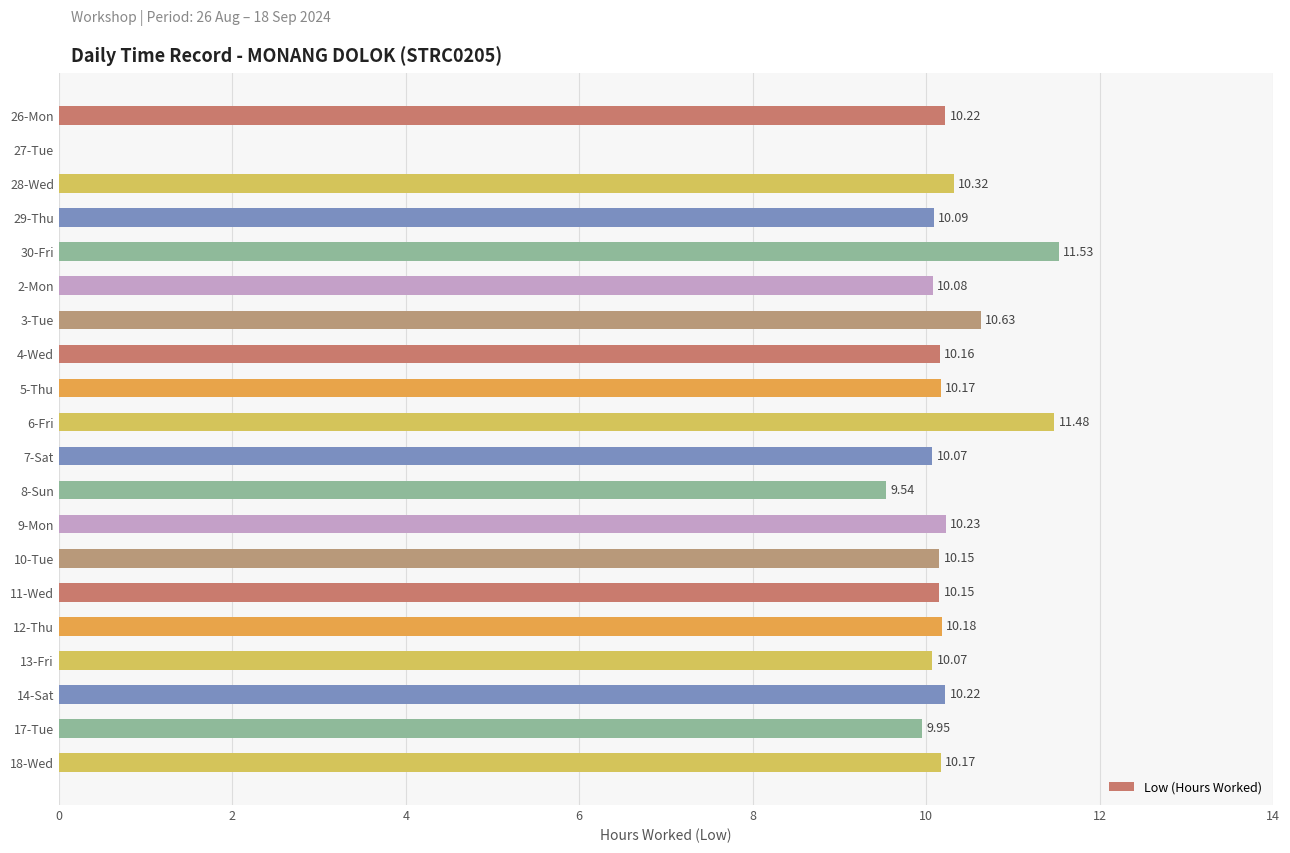

What is the ratio of the value at 3-Tue to the value at 11-Wed?

1.0